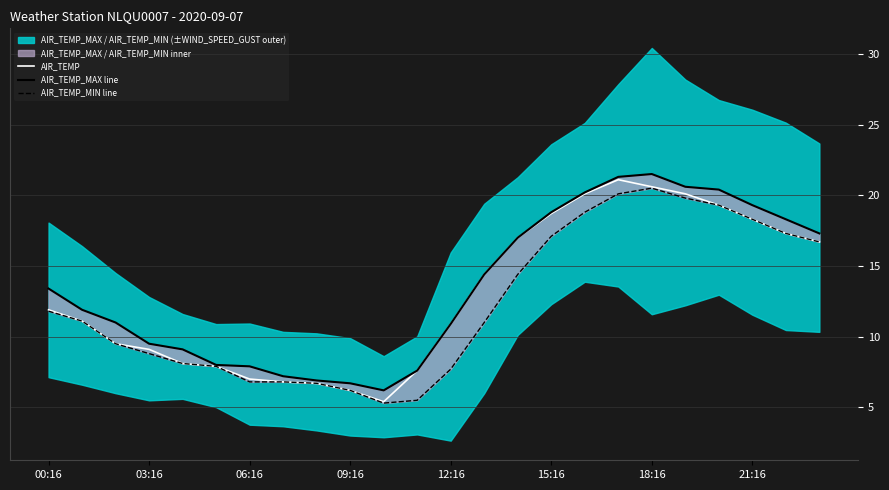

List the series in order of their overall mean, highest first.

AIR_TEMP_MAX line, AIR_TEMP, AIR_TEMP_MIN line